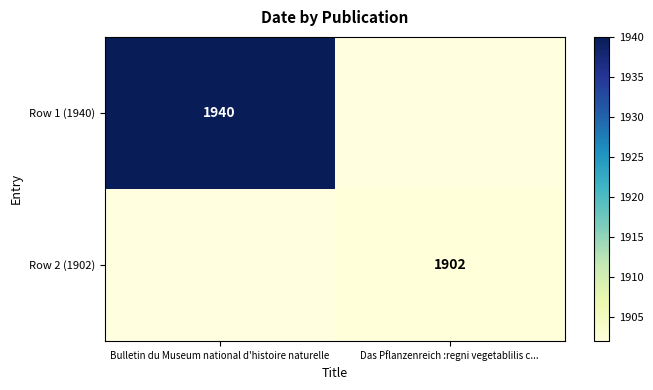

How many data points does each series have?

2